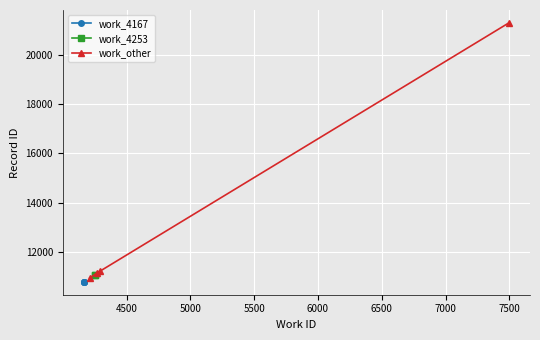

True or false: work_other and work_4167 cross at least once.

False